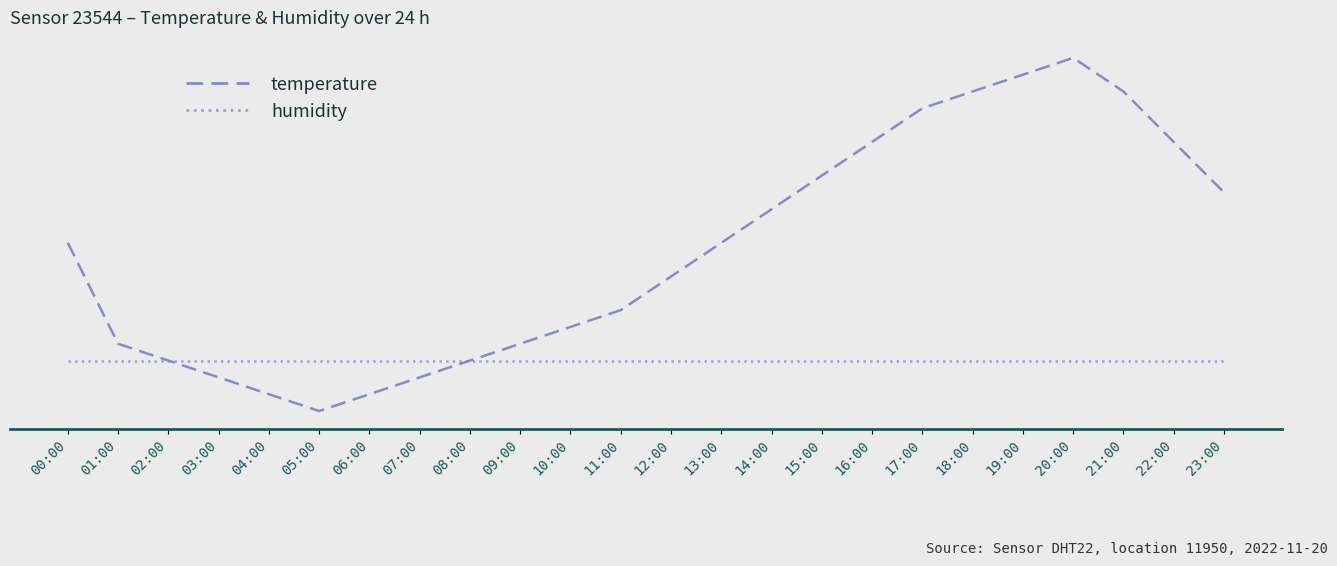

Is this an area chart (filled region under the line)?

No